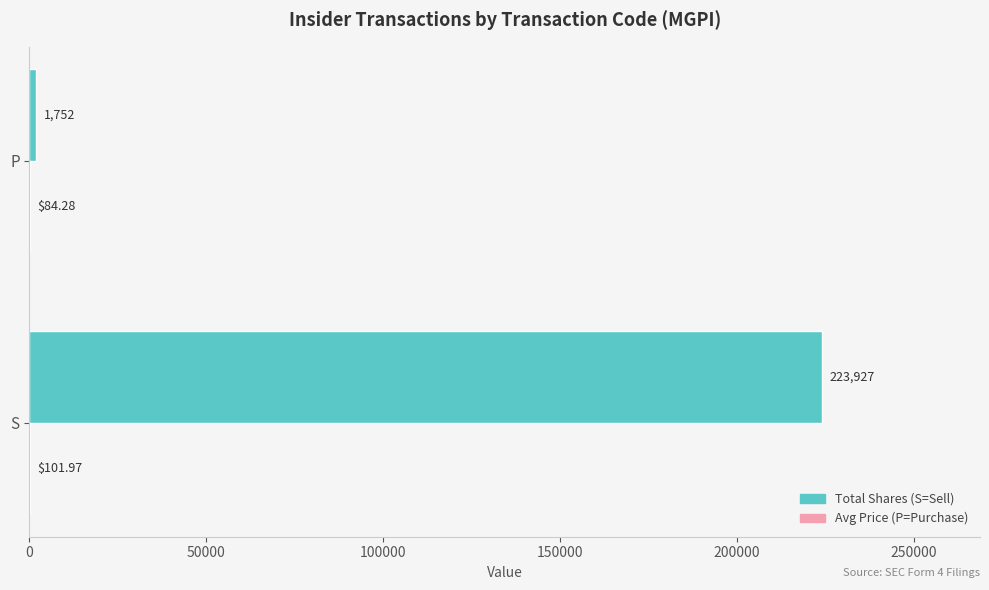

Which label corresponds to the largest value in the chart?

S